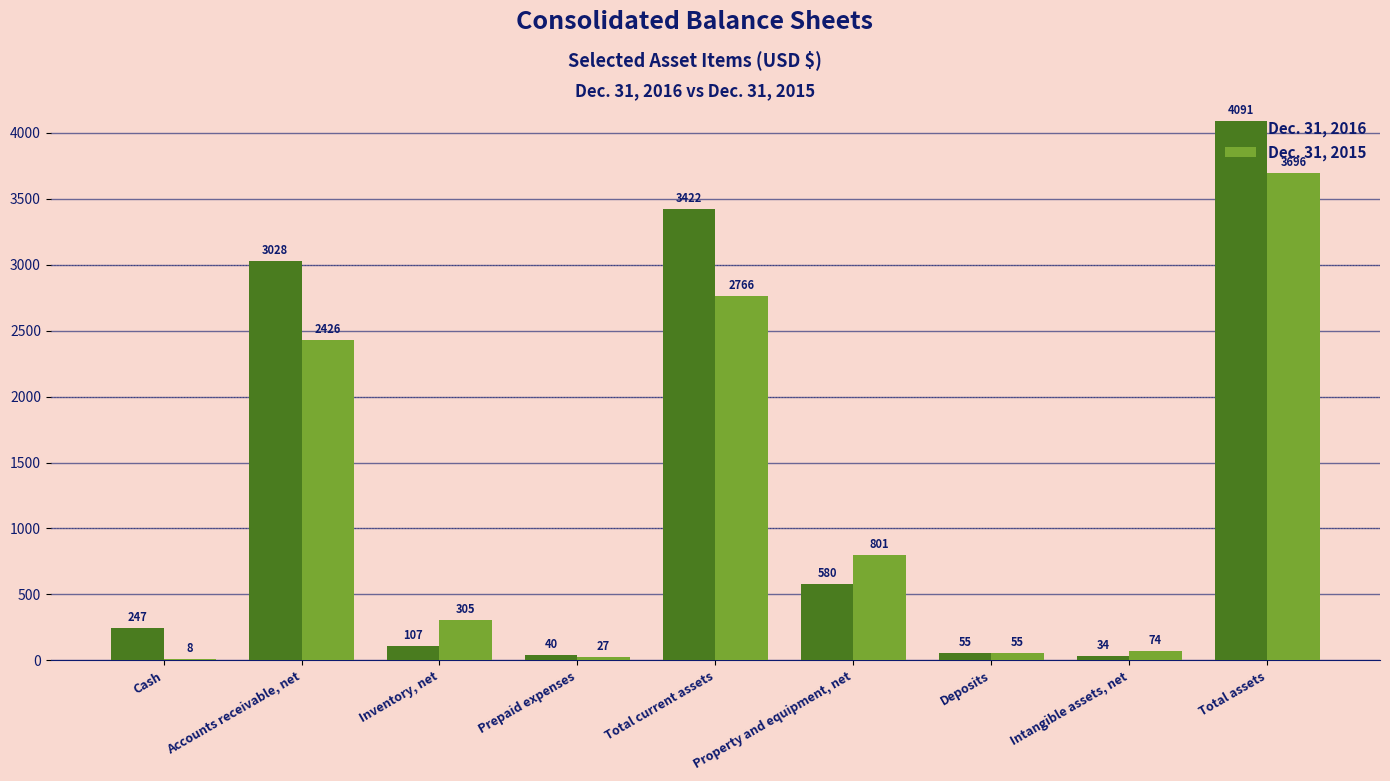

Reading left to right, what are all the values shown in this chart?

Dec. 31, 2016: 247	3028	107	40	3422	580	55	34	4091
Dec. 31, 2015: 8	2426	305	27	2766	801	55	74	3696